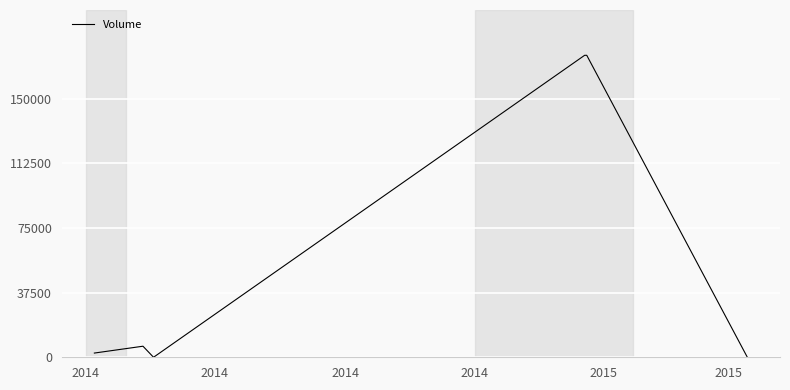

What is the difference between the second highest and minimum values?

175259